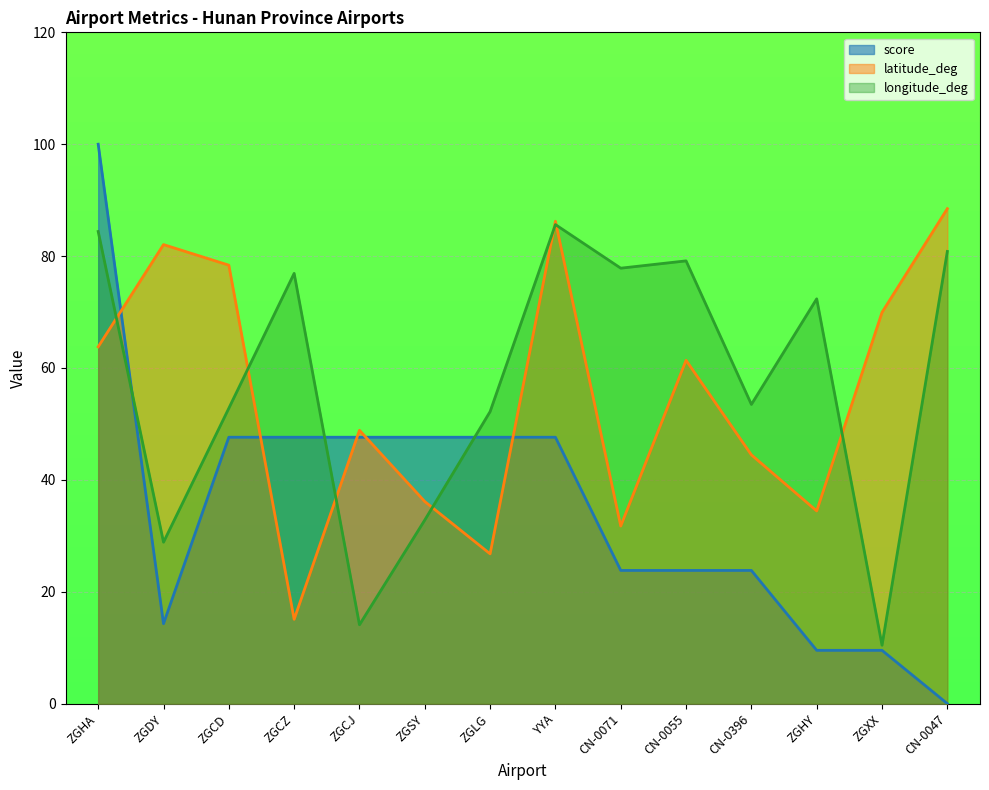

How many intersections are there between score and longitude_deg?

3